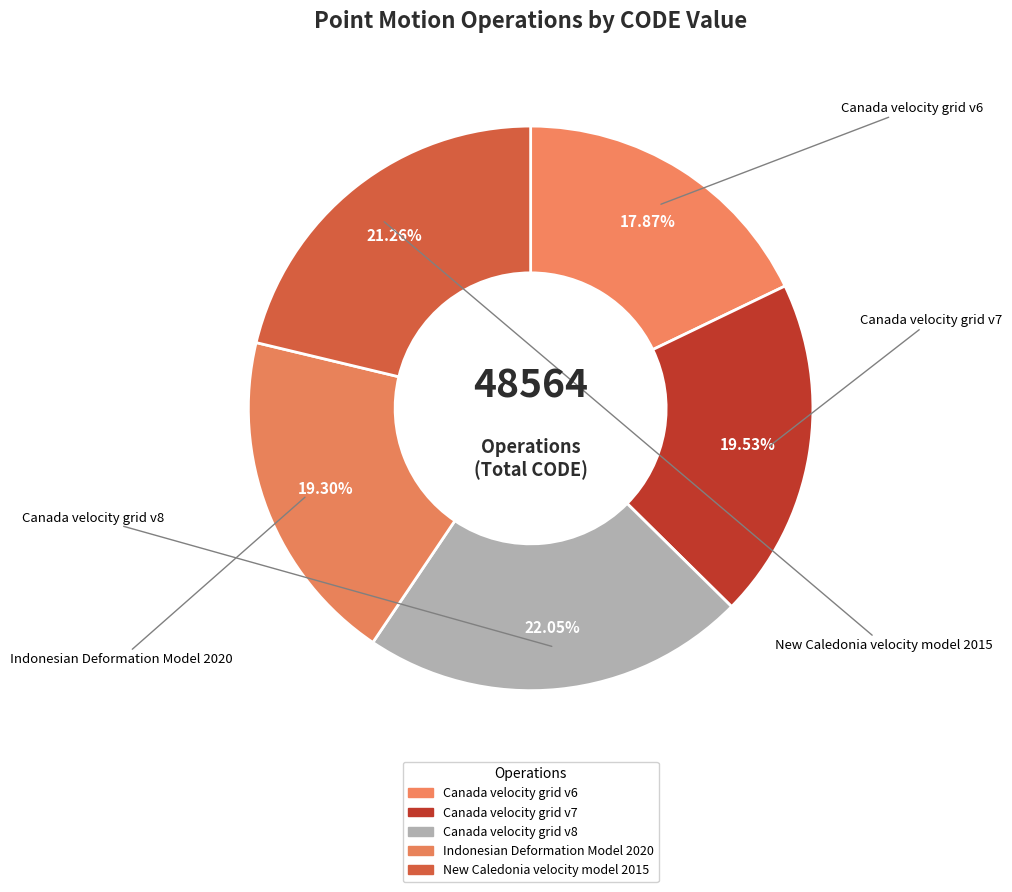

Which category has the smallest portion of the pie?

Canada velocity grid v6